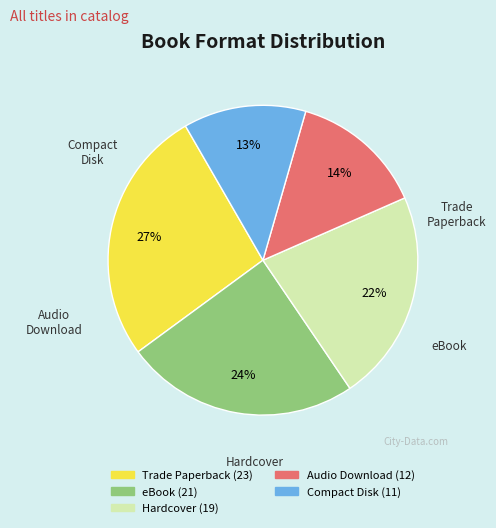

How many slices are in this pie chart?

5